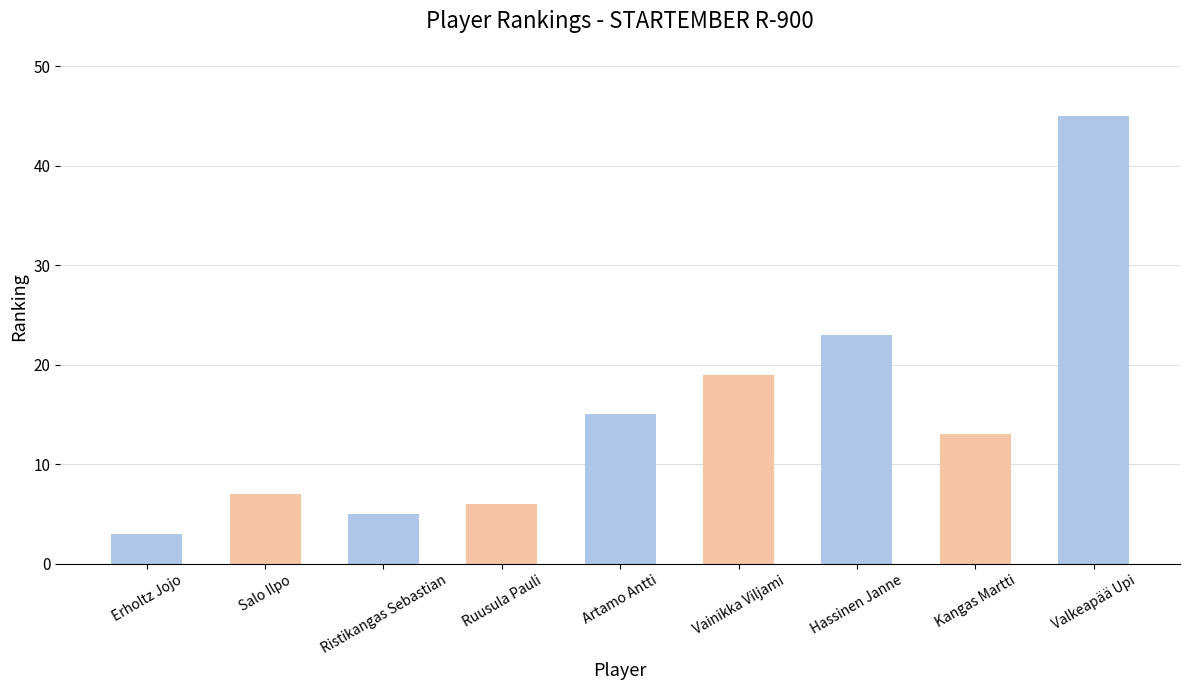

What is the change in value from Erholtz Jojo to Salo Ilpo?

+4